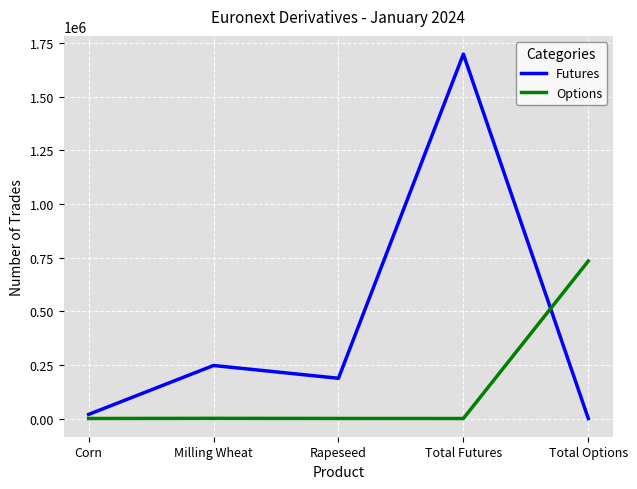

How many lines are shown in the chart?

2